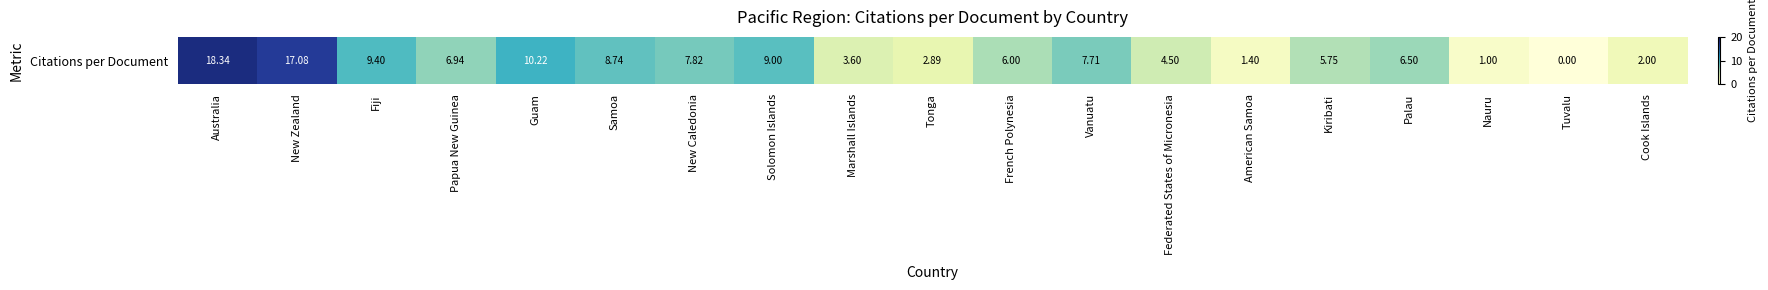

True or false: the data shows 12.7 at New Caledonia.

False